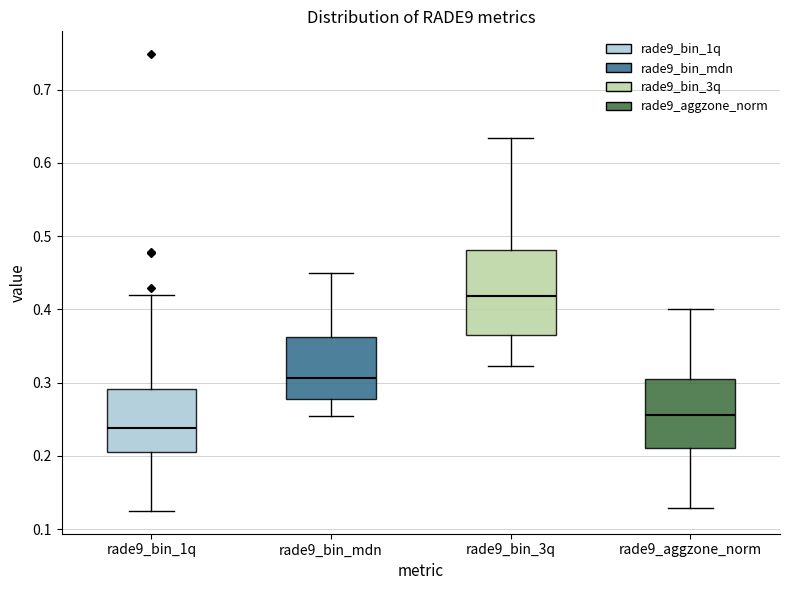

Comparing the boxes themselves (not the whiskers), which one is the tallest?

rade9_bin_3q